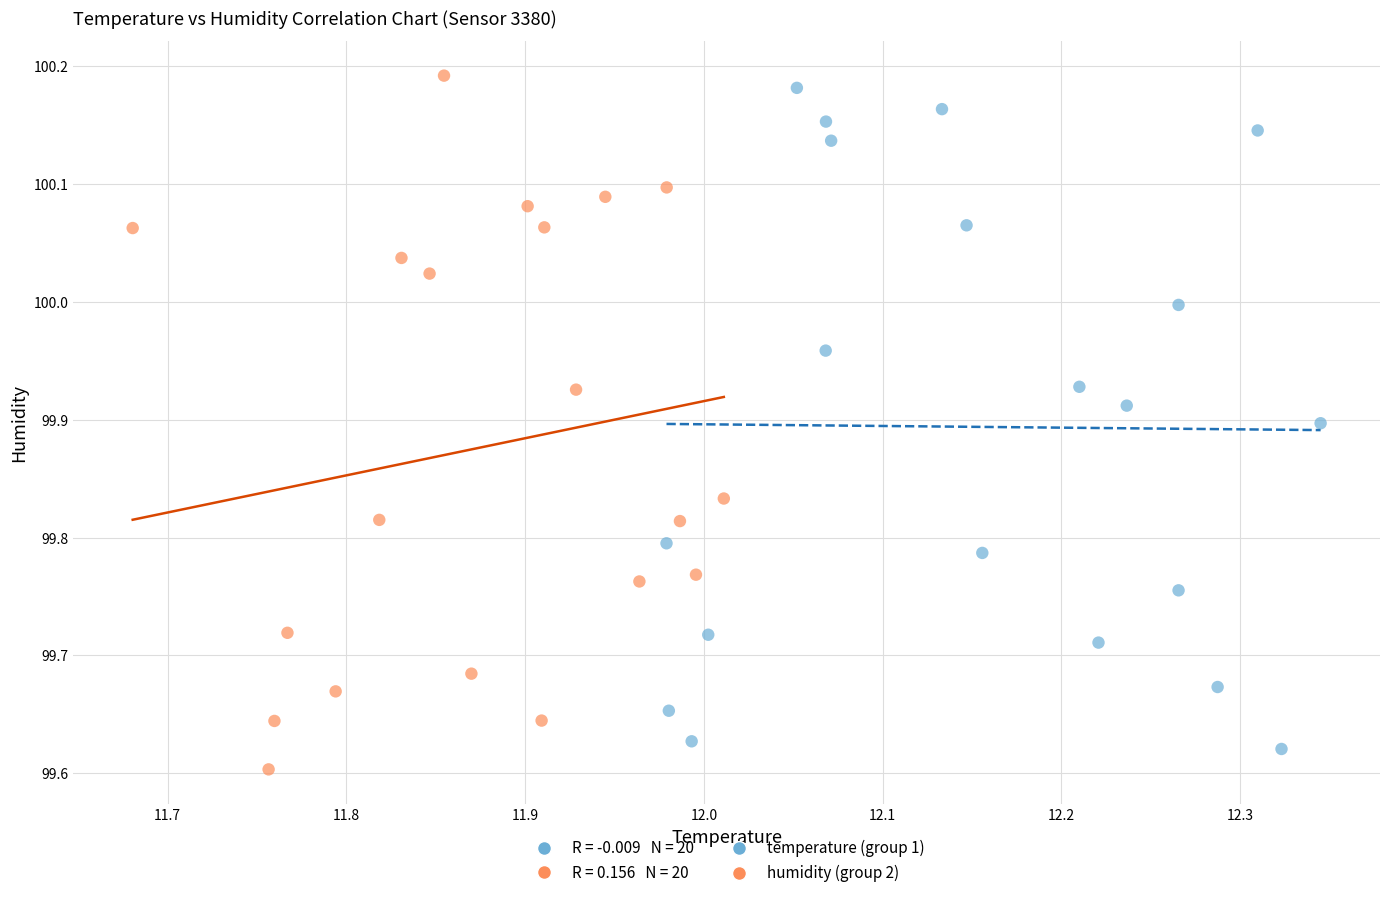

Which series contains the highest Y value?

humidity (group 2)